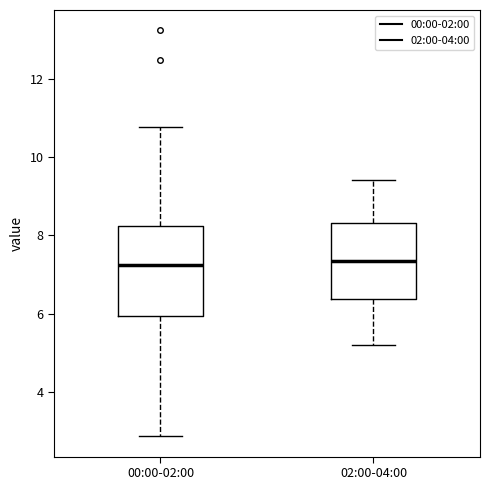

Reading left to right, transcribe this box plot: for each box, give where its median line is, the range the box spans, and where its two whiskers end, as read against the y-axis. The values are not printed on the chart, so give them approximately, as read against the axis.

00:00-02:00: median 7.2, box 6.0 to 8.2, whiskers 2.8 to 10.8
02:00-04:00: median 7.4, box 6.4 to 8.4, whiskers 5.2 to 9.4